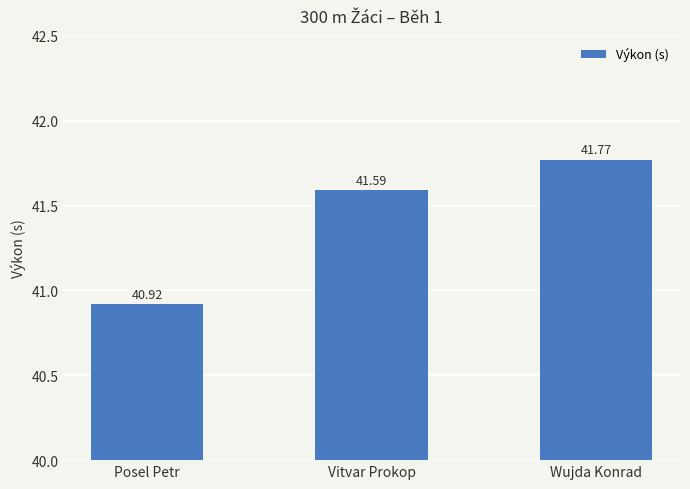

Where does the data first go above 41?

Vitvar Prokop